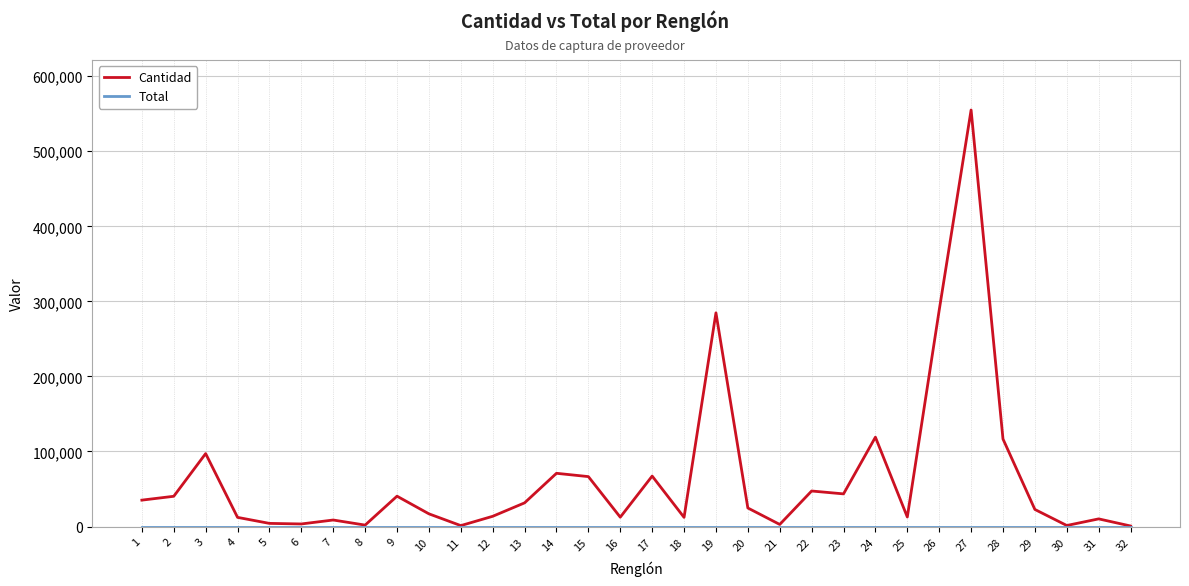

At which category is the sum across all series the highest?

27